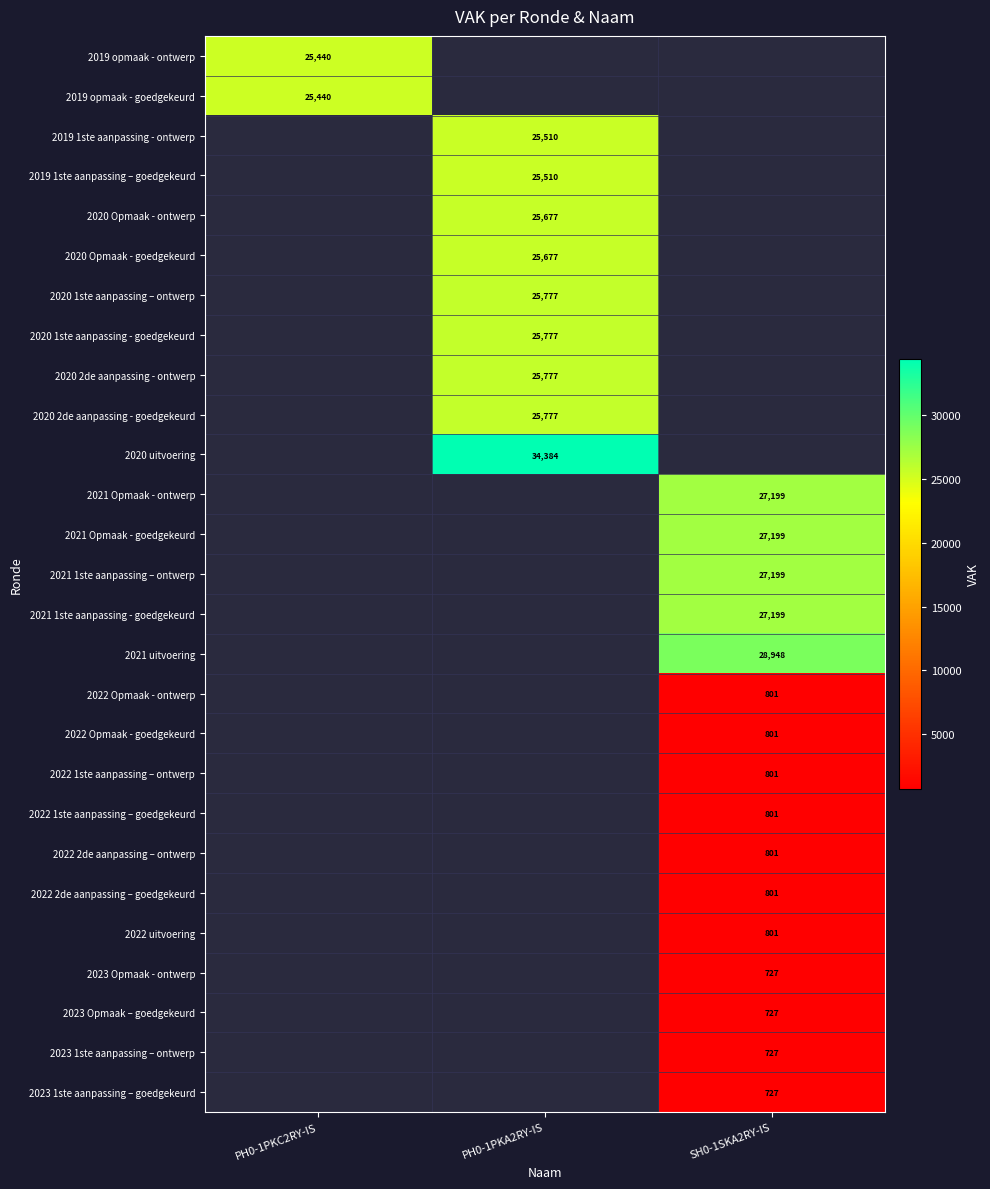

What is the greatest value displayed?

34384.0